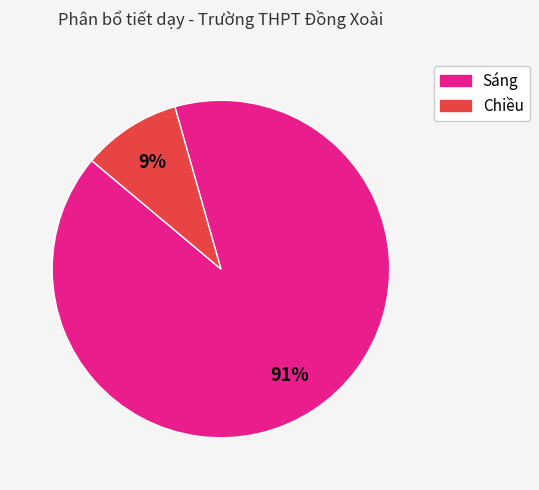

Count the number of slices in the pie.

2